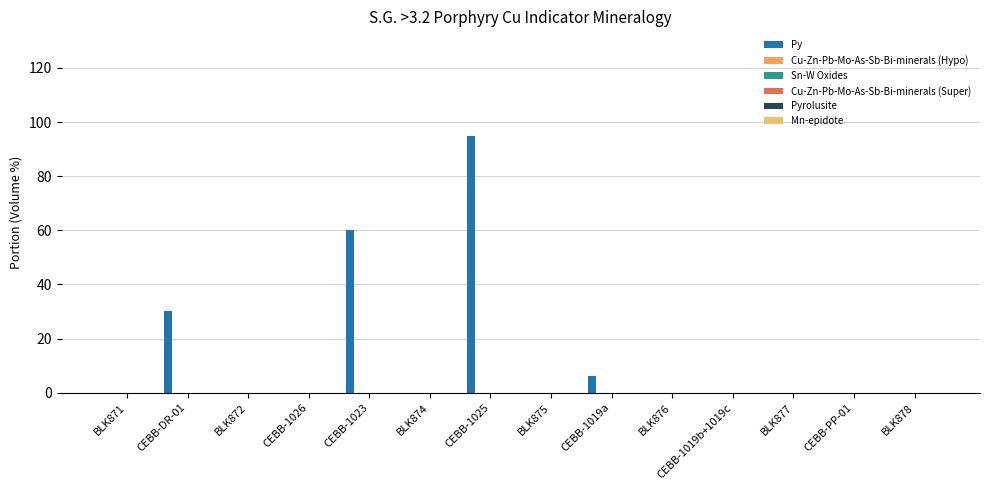

What is the maximum value shown in the chart?

95